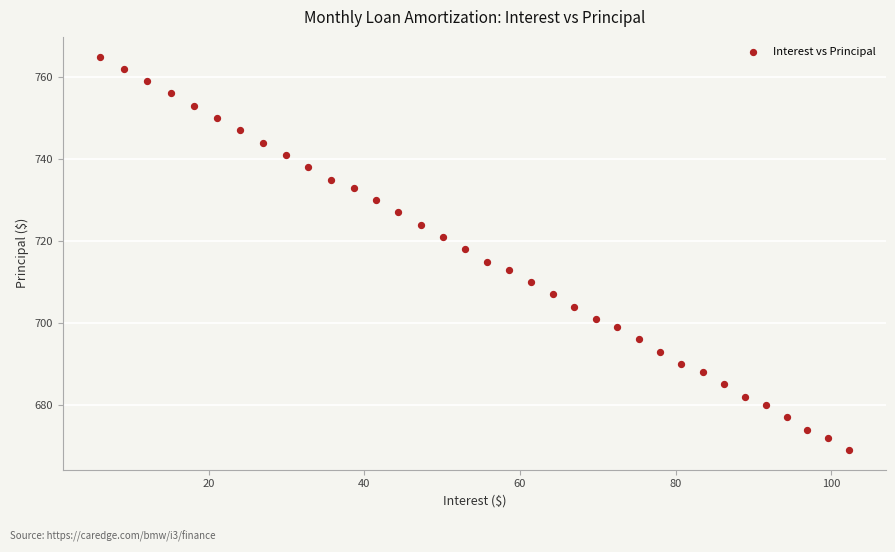

What is the range of Y values (max minus min)?

96